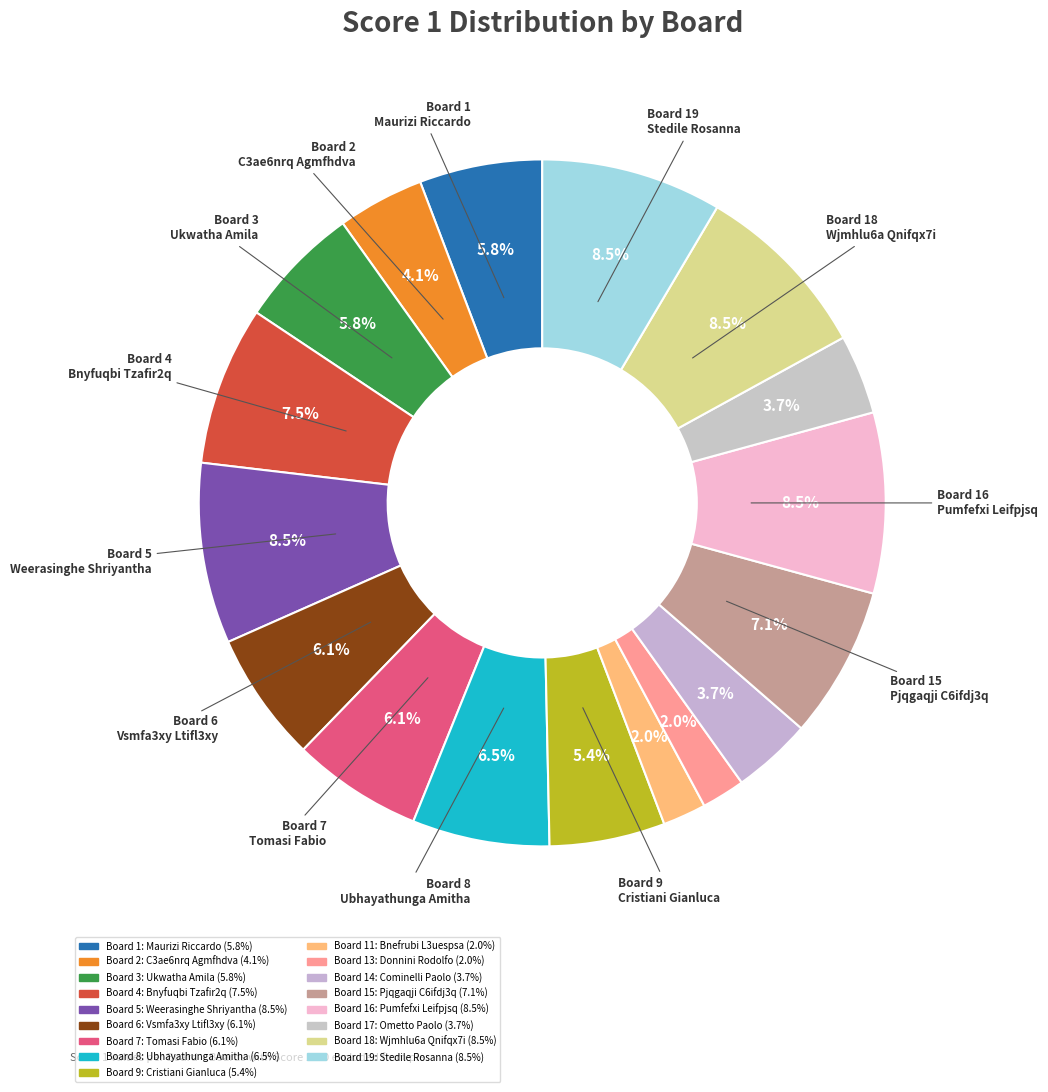

Is there any slice that represents more than half of the pie?

No